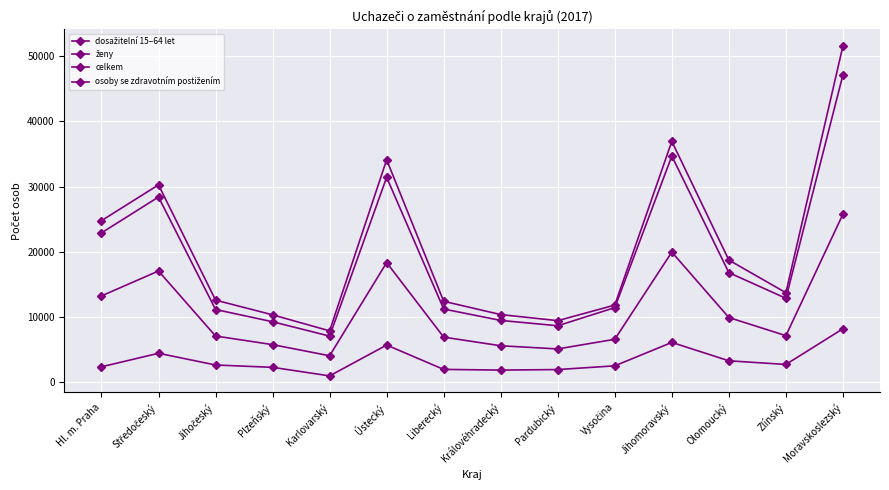

True or false: osoby se zdravotním postižením and dosažitelní 15–64 let cross at least once.

False